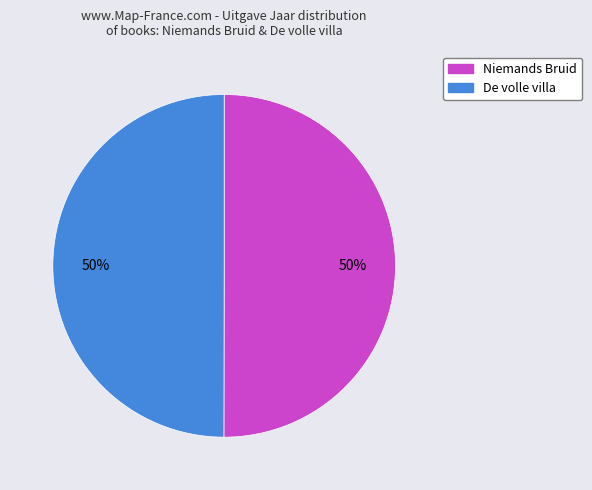

To the nearest percent, what percentage of the pie is Niemands Bruid?

50%